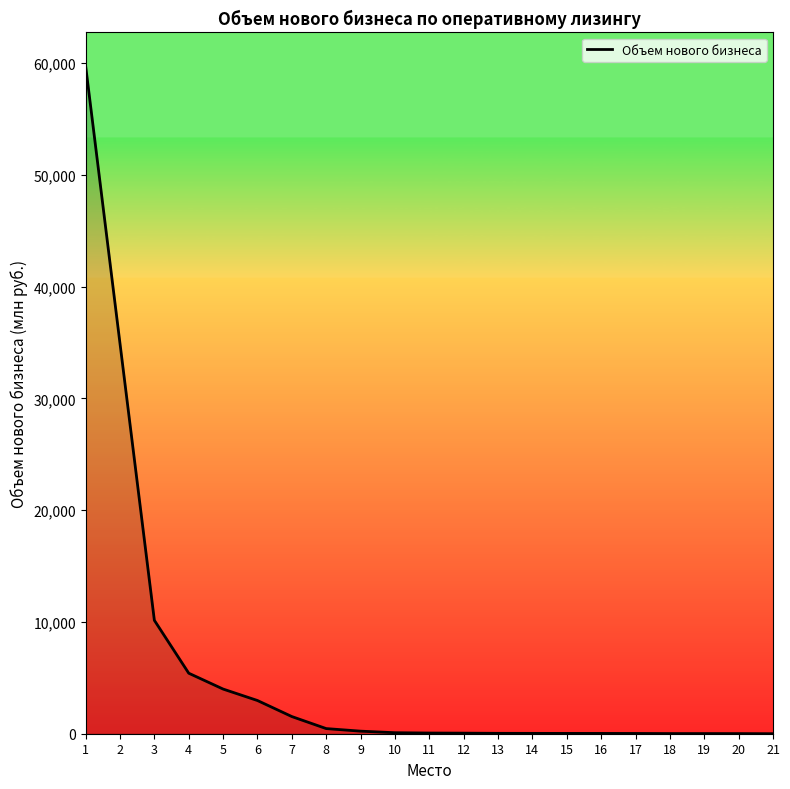

What is the ratio of the value at 2 to the value at 4?

6.4